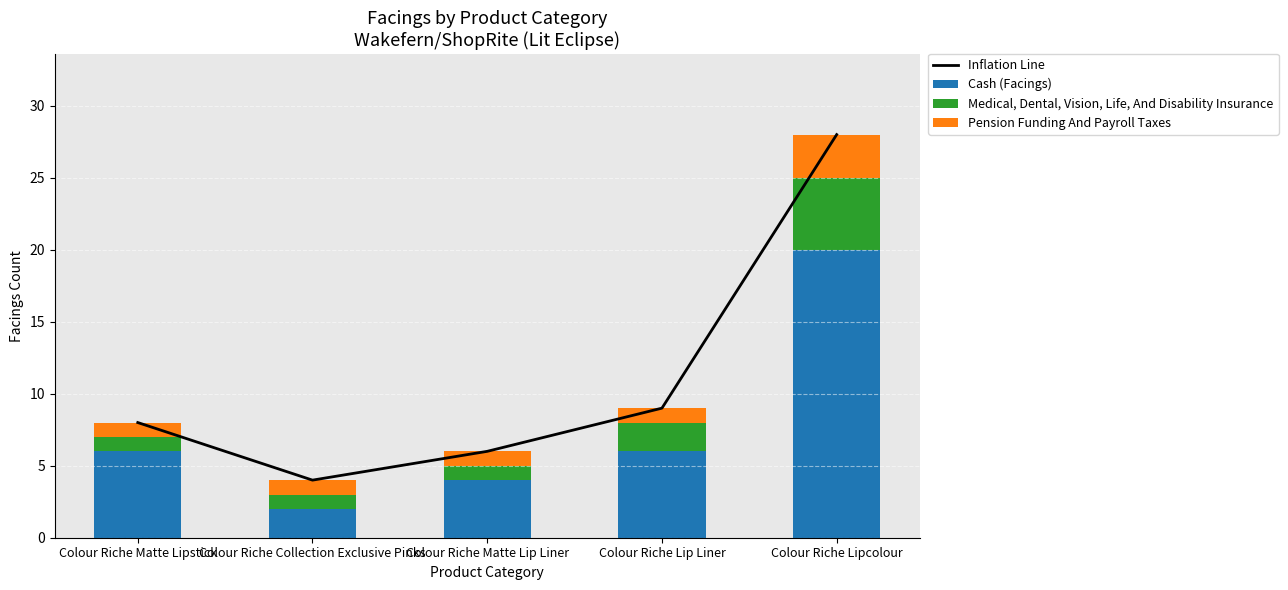

Reading left to right, extract all data points from this chart.

Inflation Line: 8	4	6	9	28
Cash (Facings): 6	2	4	6	20
Medical, Dental, Vision, Life, And Disability Insurance: 1	1	1	2	5
Pension Funding And Payroll Taxes: 1	1	1	1	3